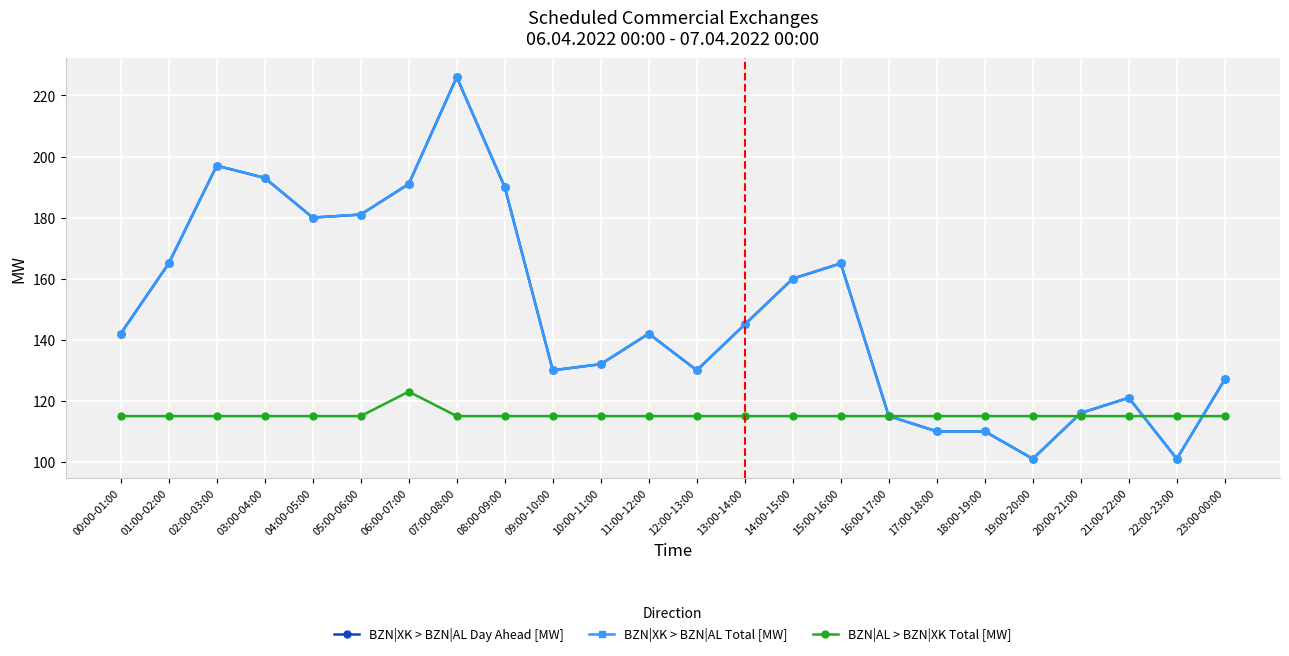

Is this an area chart (filled region under the line)?

No